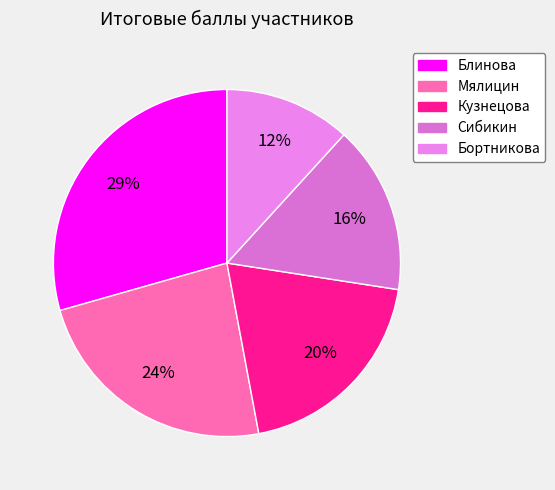

Rank the categories by value from highest to lowest.

Блинова, Мялицин, Кузнецова, Сибикин, Бортникова